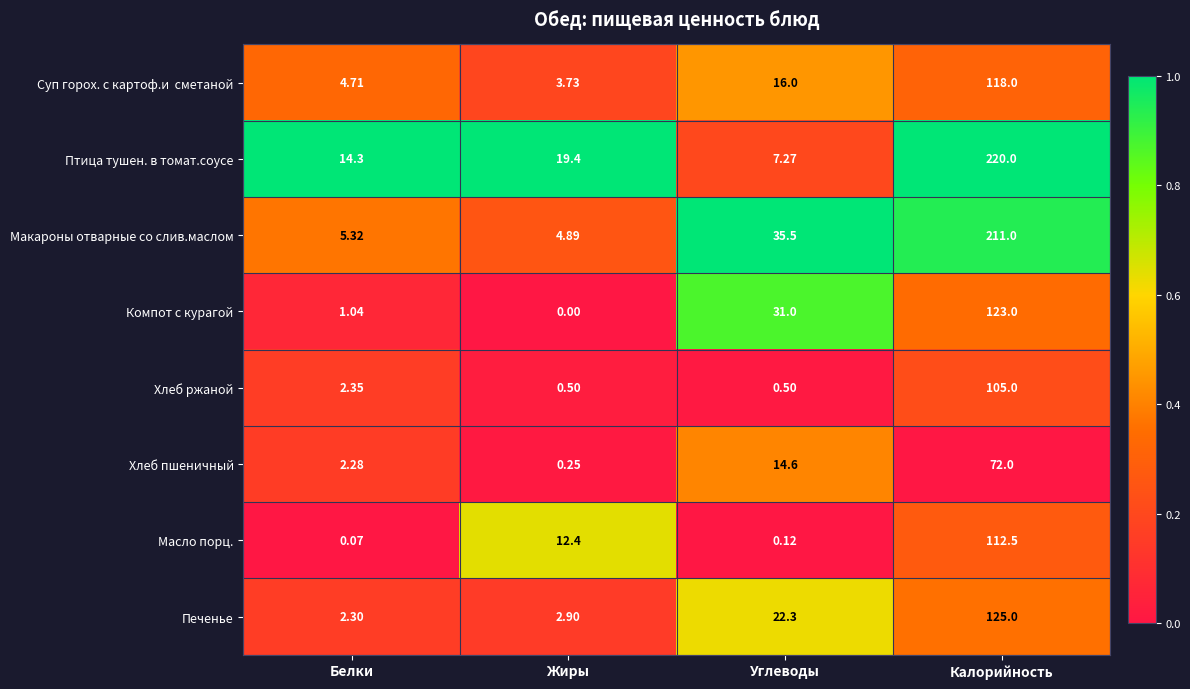

Which series changed the most between Углеводы and Калорийность?

Птица тушен. в томат.соусе